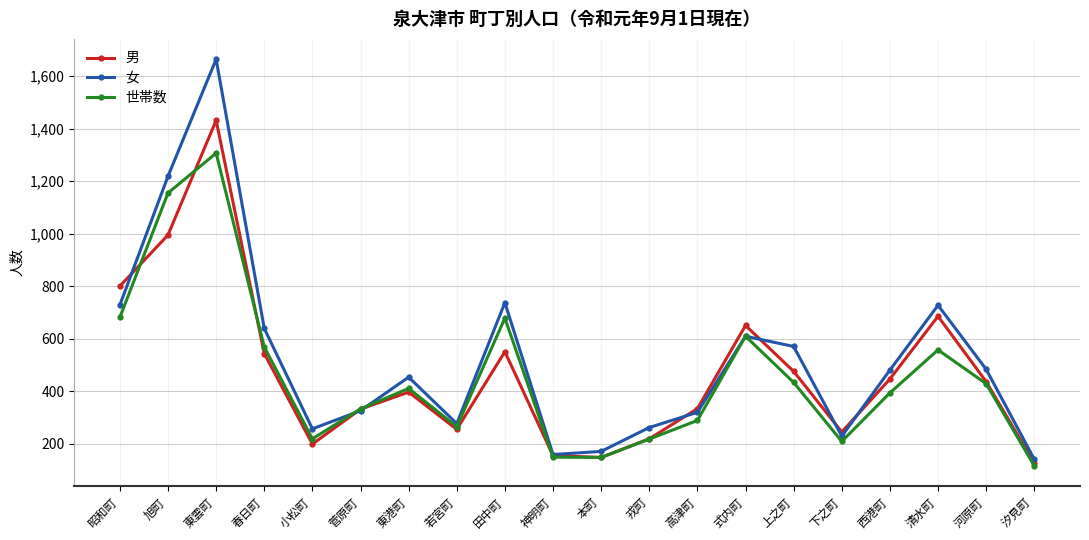

At which label is 男 closest to 778?

昭和町